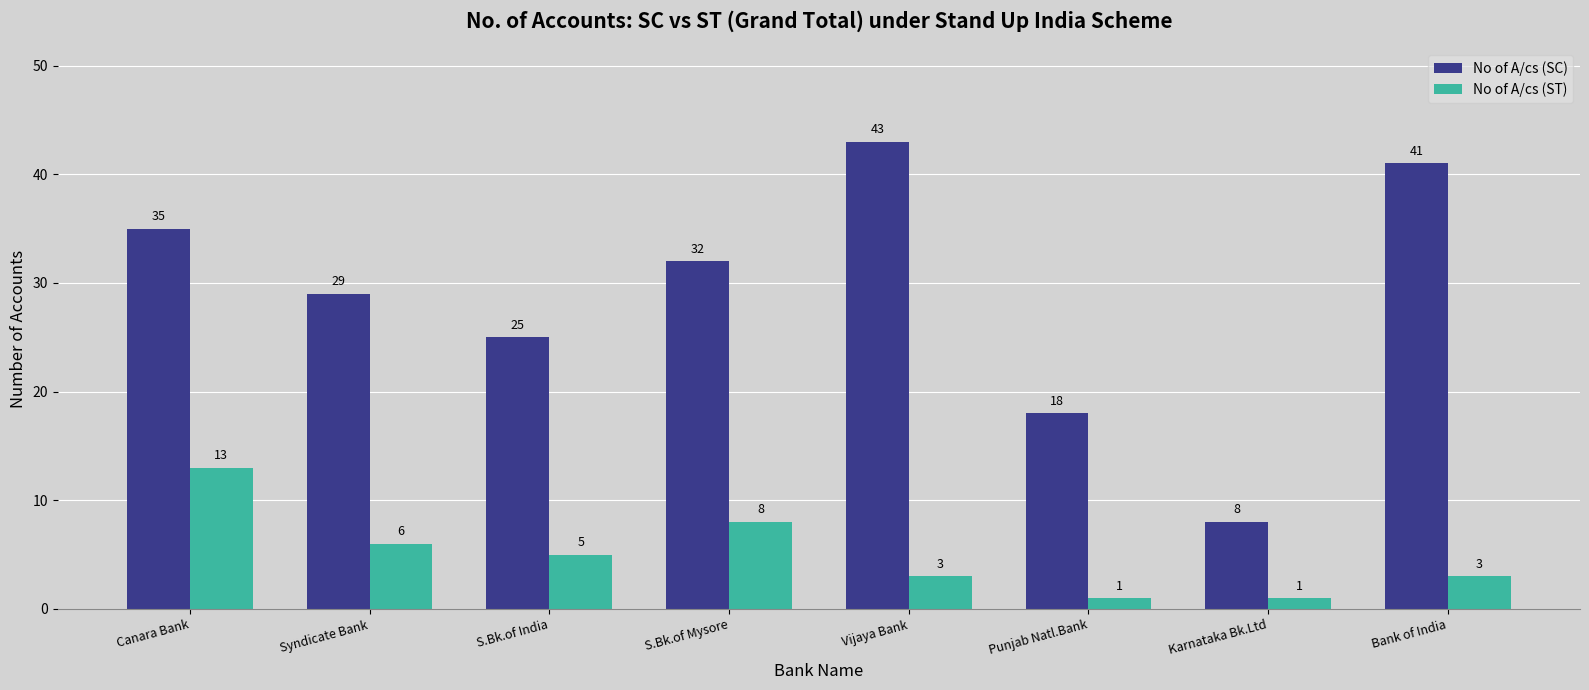

What is the difference between the maximum and second lowest values in the No of A/cs (SC) series?

25